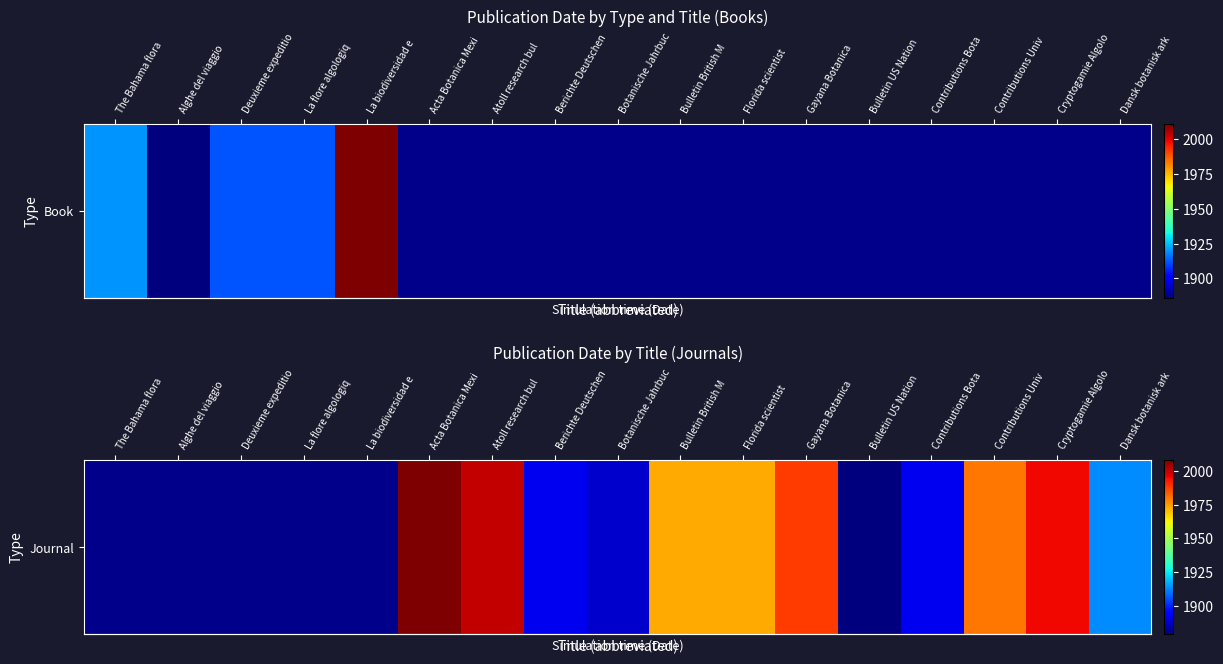

What is the change in value from Contributions Bota to Contributions Univ?

+88.0